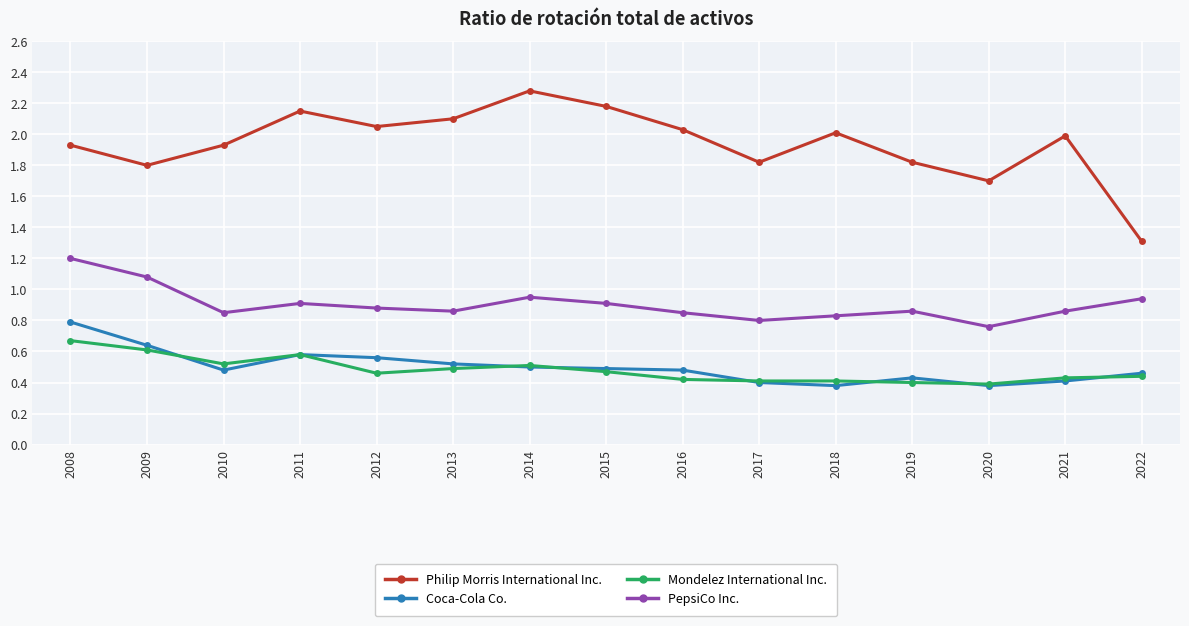

What is the lowest value of the Philip Morris International Inc. series?

1.3